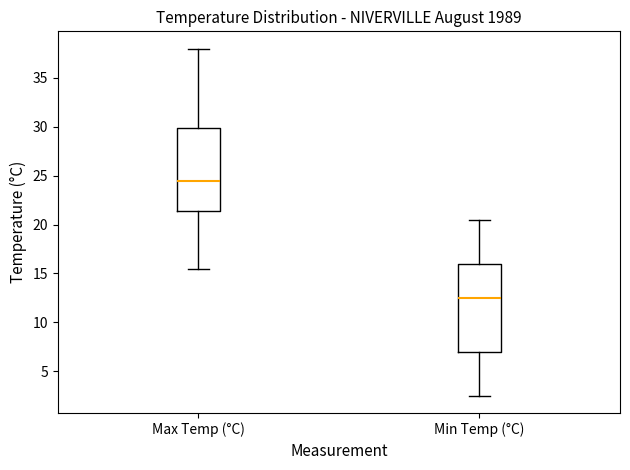

Reading left to right, read every box against the y-axis: the position of its median line, the range the box covers, and the ends of its whiskers. The values are not printed on the chart, so give them approximately, as read against the axis.

Max Temp (°C): median 24.5, box 21.5 to 30.0, whiskers 15.5 to 38.0
Min Temp (°C): median 12.5, box 7.0 to 16.0, whiskers 2.5 to 20.5